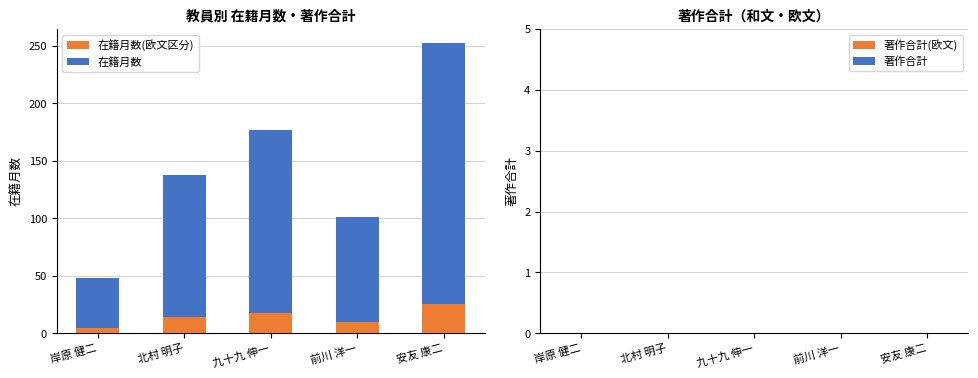

What is the total value across all series at 北村 明子?

138.0